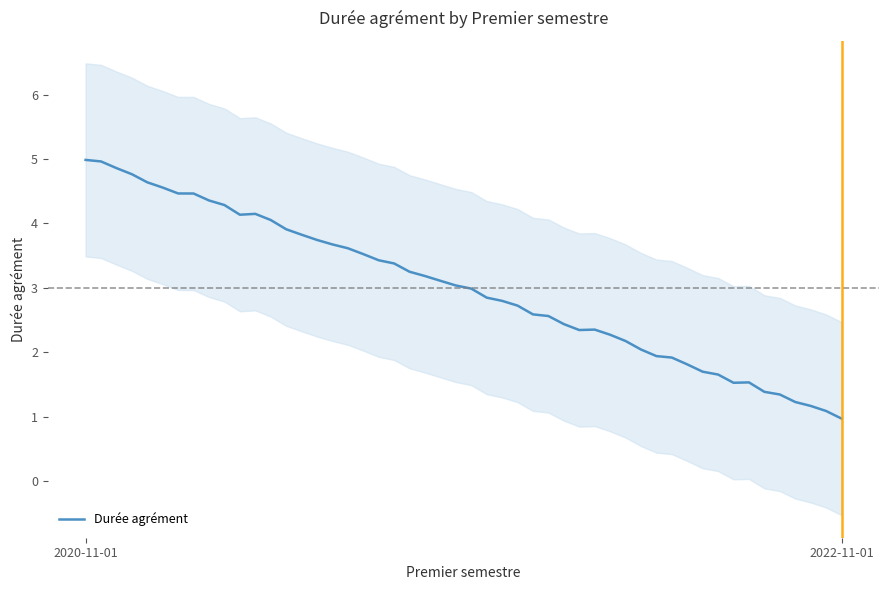

The chart shows a value of 2 at 2022-11-01. True or false?

False